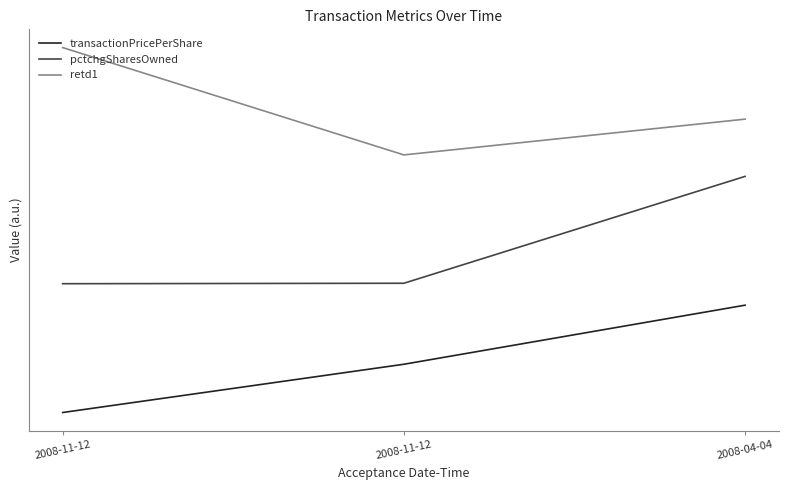

At 2008-04-04, list the series in order from smallest to largest.

transactionPricePerShare, pctchgSharesOwned, retd1